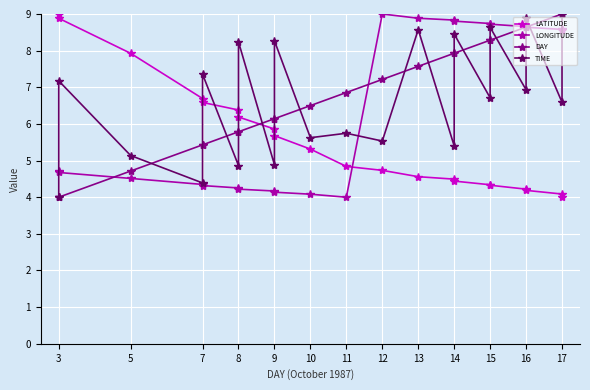

Which series has the widest spread of values?

LATITUDE